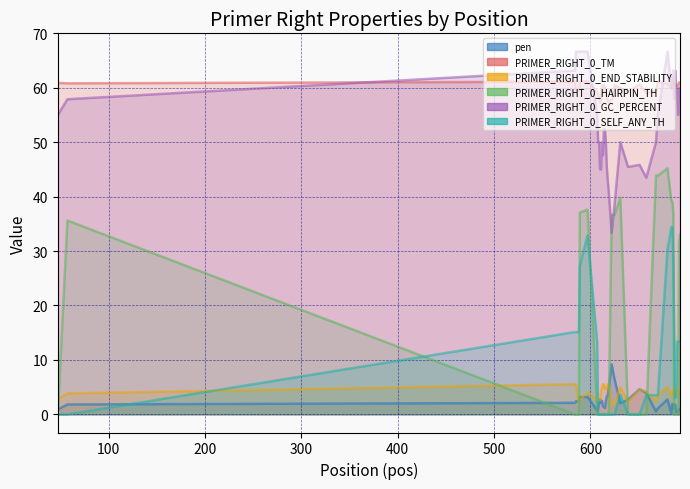

Is it true that PRIMER_RIGHT_0_GC_PERCENT equals 13.0 at 607?

False